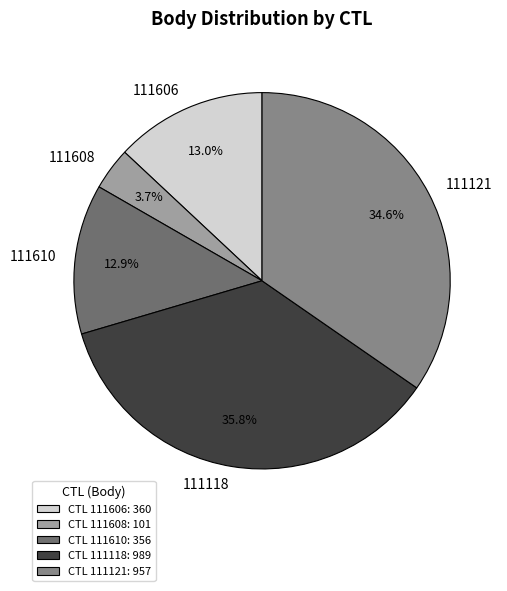

Which has a higher value, 111118 or 111608?

111118